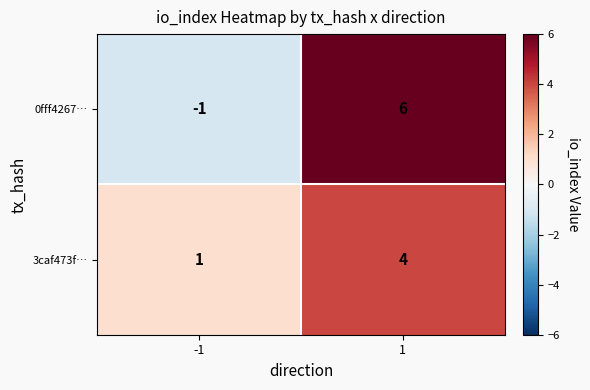

What is the difference between the 3caf473f… values at -1 and 1?

3